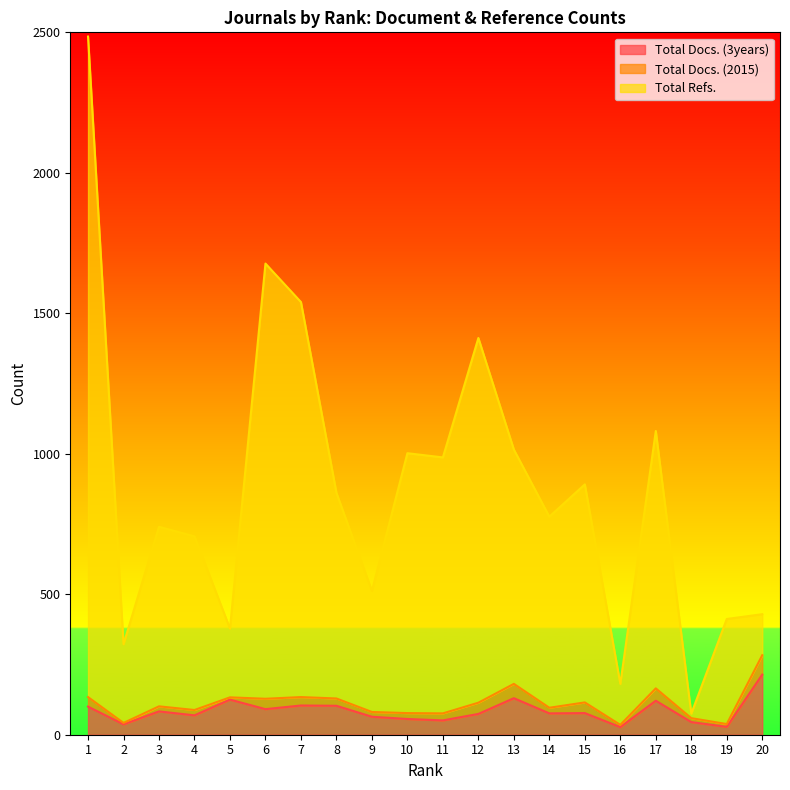

What are all the series names shown in the legend?

Total Docs. (3years), Total Docs. (2015), Total Refs.